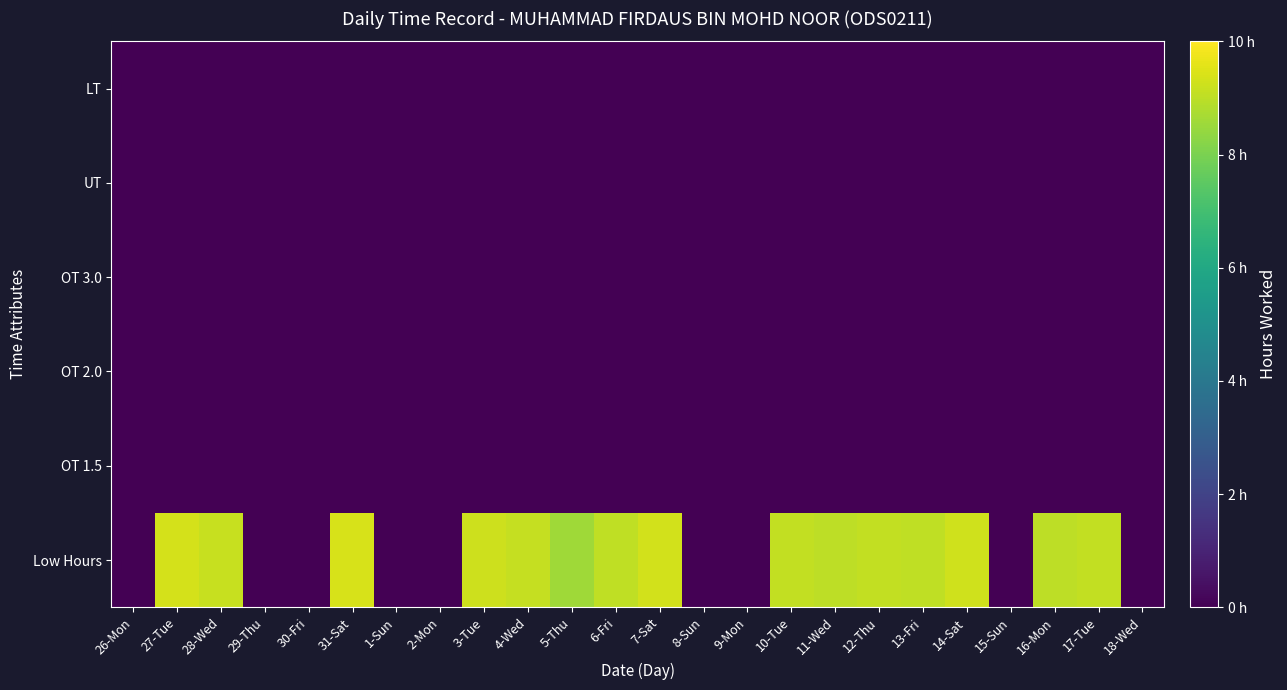

How many data points does each series have?

24